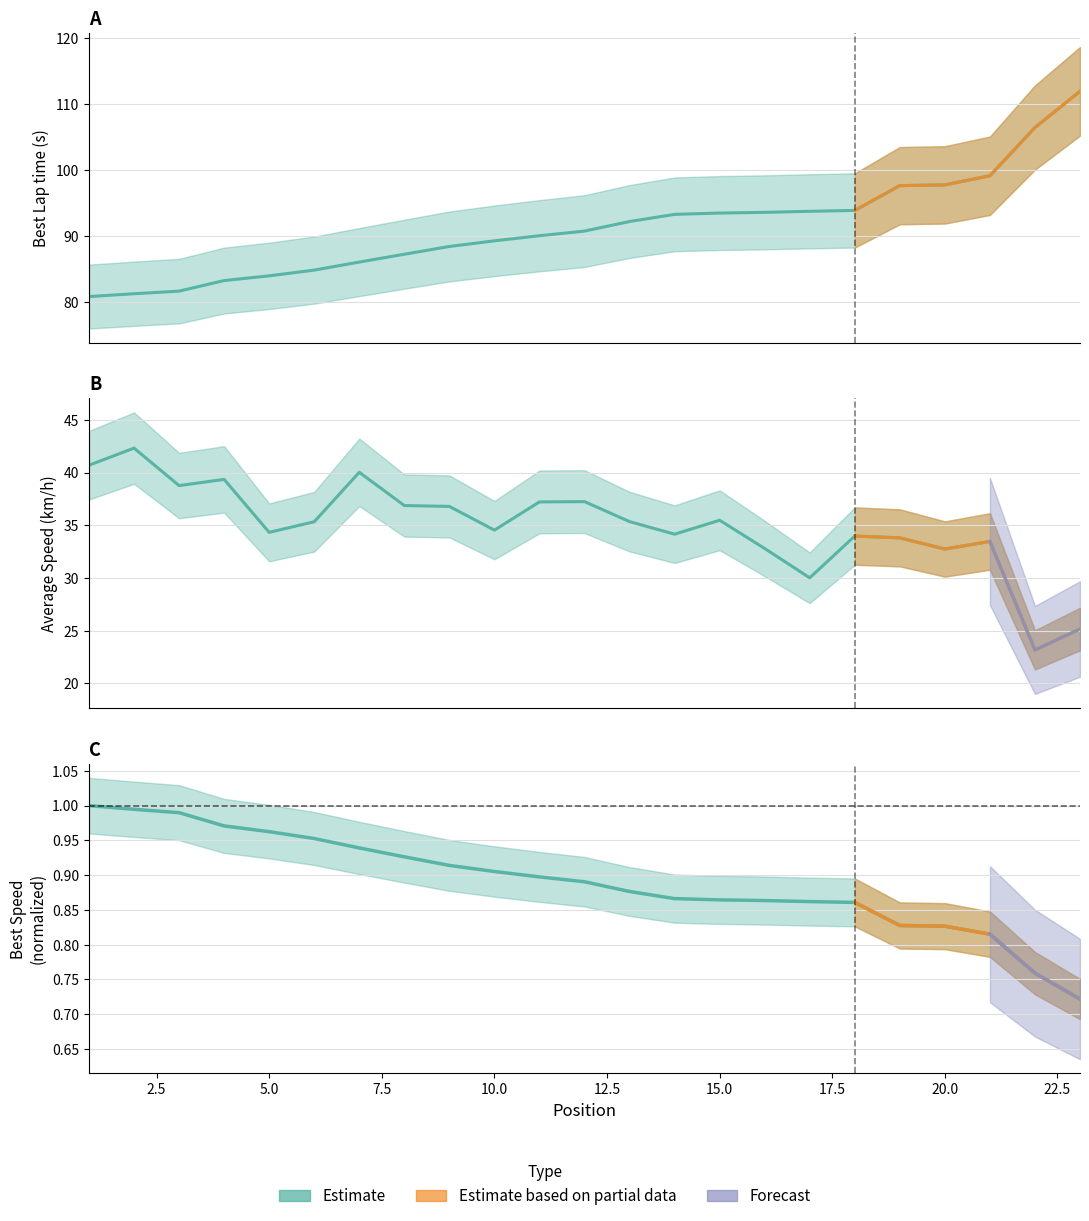

Reading right to left, list all the values displayed in this chart.

Best Lap time: 23=111.9	22=106.4	21=99.1	20=97.7	19=97.6	18=93.8	17=93.7	16=93.5	15=93.4	14=93.2	13=92.2	12=90.7	11=90.0	10=89.2	9=88.4	8=87.2	7=86.0	6=84.8	5=83.9	4=83.2	3=81.6	2=81.2	1=80.8
Best Speed: 23=0.7	22=0.8	21=0.8	20=0.8	19=0.8	18=0.9	17=0.9	16=0.9	15=0.9	14=0.9	13=0.9	12=0.9	11=0.9	10=0.9	9=0.9	8=0.9	7=0.9	6=1.0	5=1.0	4=1.0	3=1.0	2=1.0	1=1.0
Average Speed: 23=25.2	22=23.2	21=33.5	20=32.8	19=33.8	18=34.0	17=30.0	16=32.8	15=35.5	14=34.2	13=35.4	12=37.2	11=37.2	10=34.5	9=36.8	8=36.9	7=40.0	6=35.3	5=34.3	4=39.4	3=38.8	2=42.3	1=40.7